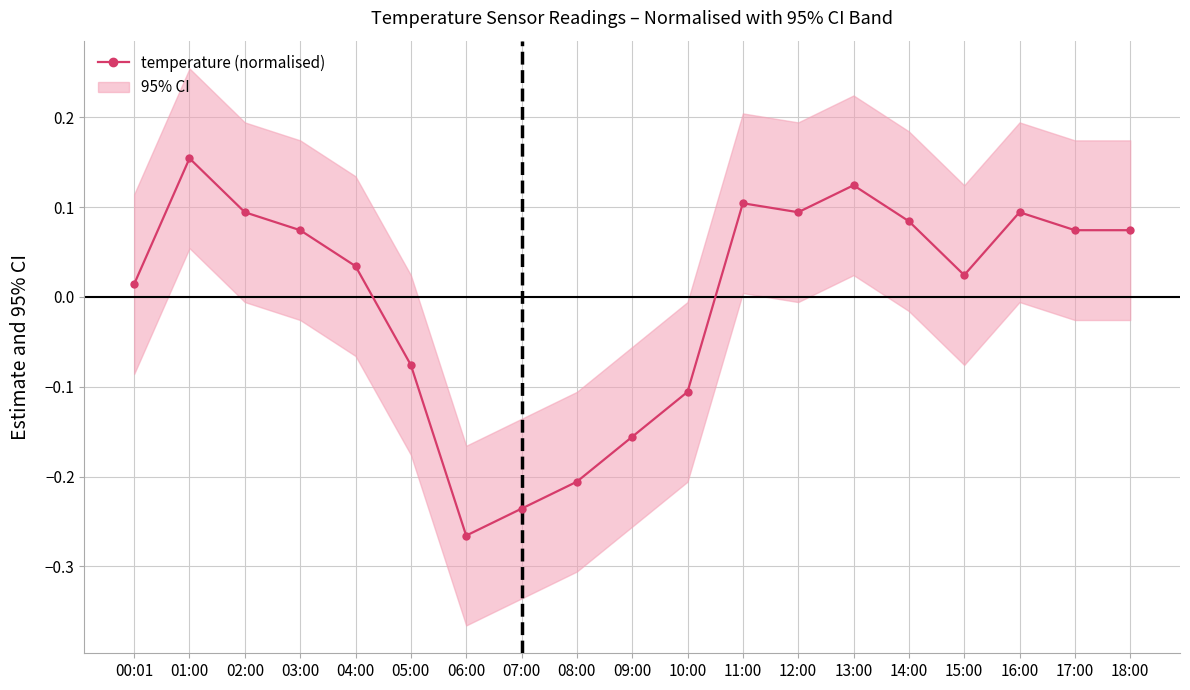

How many points are lower than both their immediate neighbors (excluding endpoints)?

3